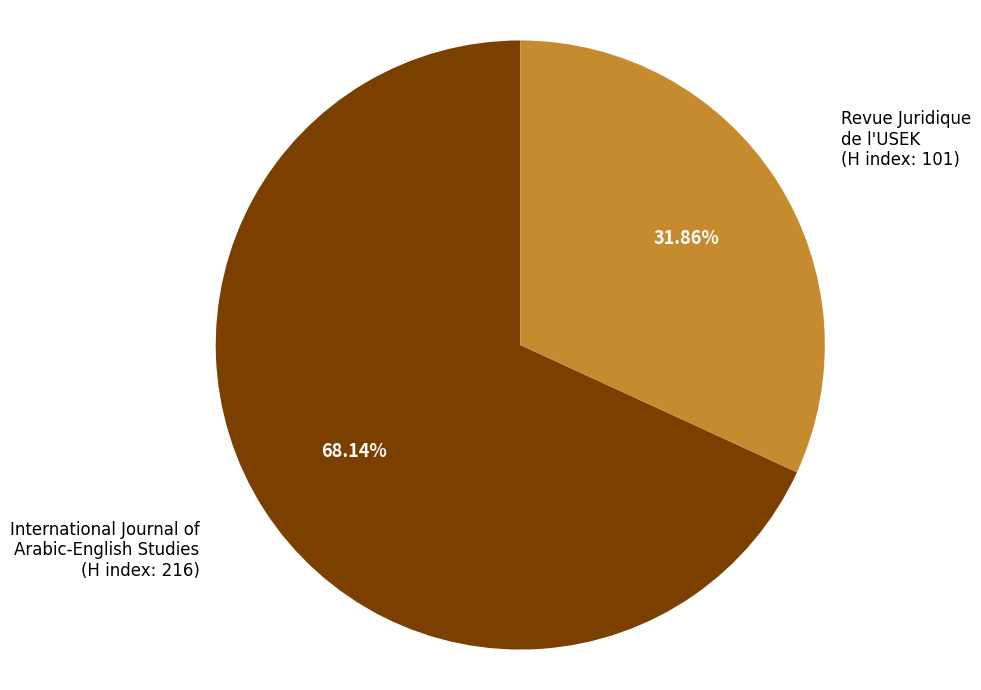

How many slices are in this pie chart?

2